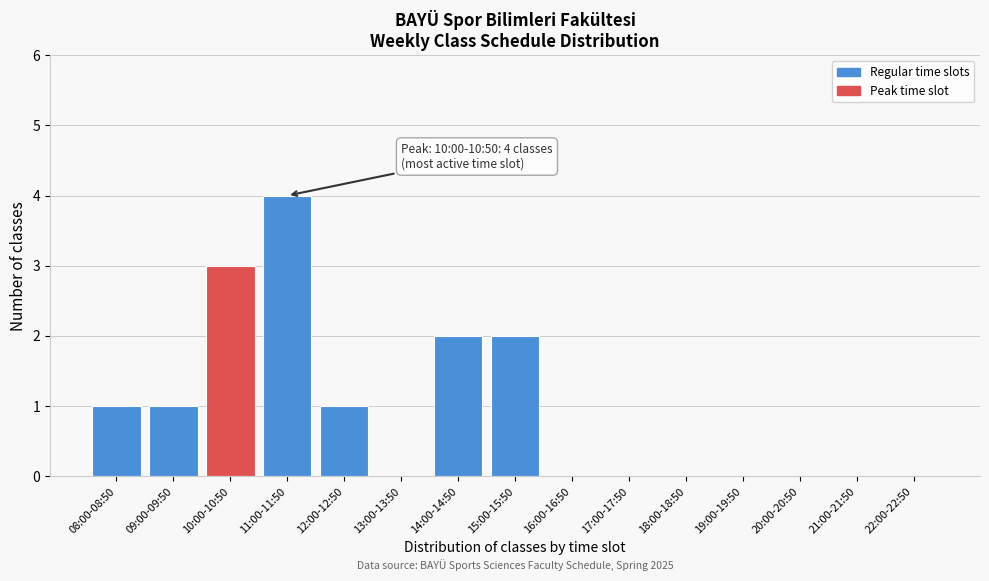

Reading right to left, list all the values displayed in this chart.

22:00-22:50=0	21:00-21:50=0	20:00-20:50=0	19:00-19:50=0	18:00-18:50=0	17:00-17:50=0	16:00-16:50=0	15:00-15:50=2	14:00-14:50=2	13:00-13:50=0	12:00-12:50=1	11:00-11:50=4	10:00-10:50=3	09:00-09:50=1	08:00-08:50=1